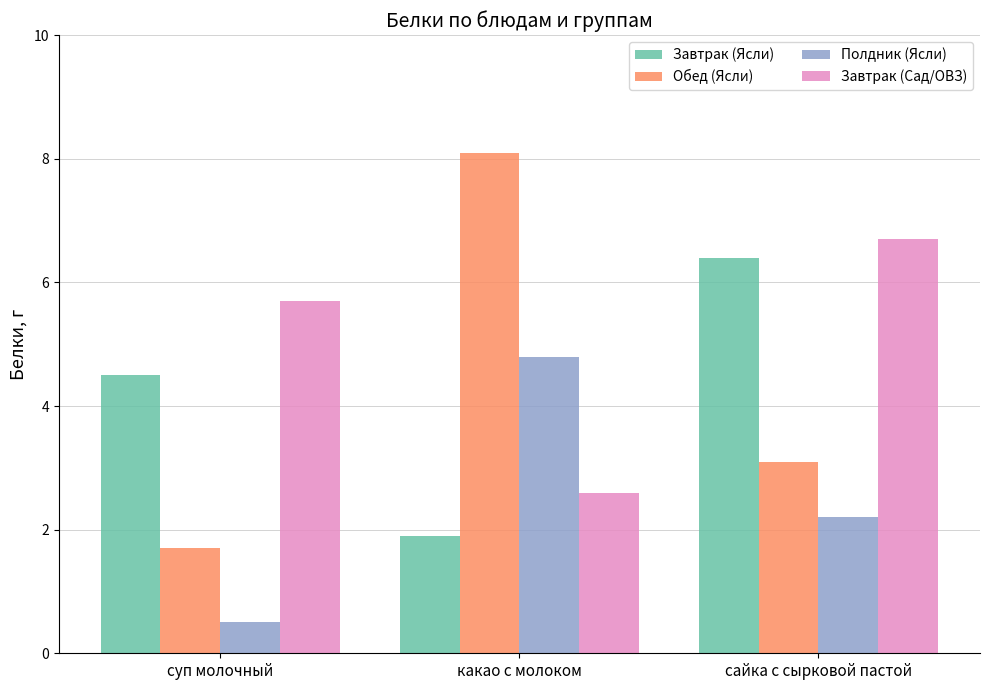

Reading left to right, list all the values displayed in this chart.

Завтрак (Ясли): суп молочный=4.5	какао с молоком=1.9	сайка с сырковой пастой=6.4
Обед (Ясли): суп молочный=1.7	какао с молоком=8.1	сайка с сырковой пастой=3.1
Полдник (Ясли): суп молочный=0.5	какао с молоком=4.8	сайка с сырковой пастой=2.2
Завтрак (Сад/ОВЗ): суп молочный=5.7	какао с молоком=2.6	сайка с сырковой пастой=6.7